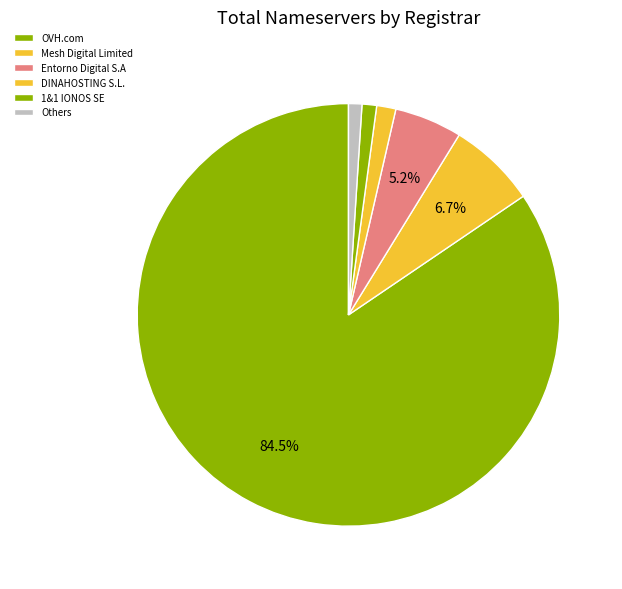

To the nearest percent, what is the difference between the largest and smallest slice percentages?

84%